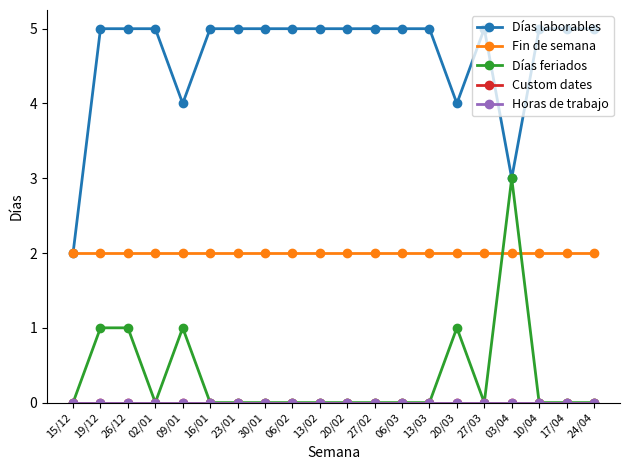

Is it true that Horas de trabajo equals 0 at 20/03?

True